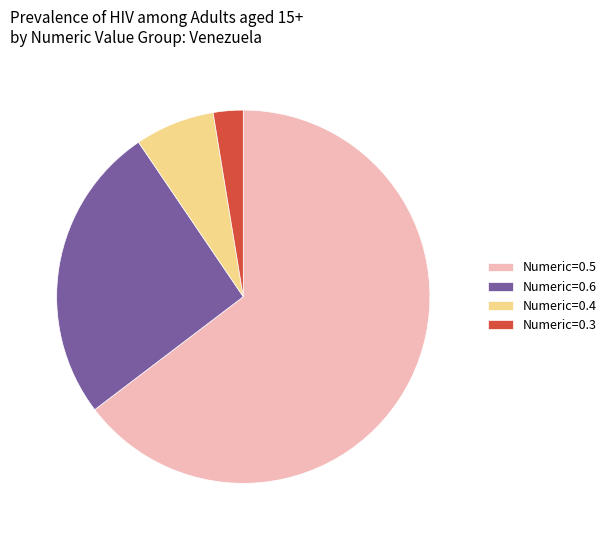

Which slice is the largest?

Numeric=0.5